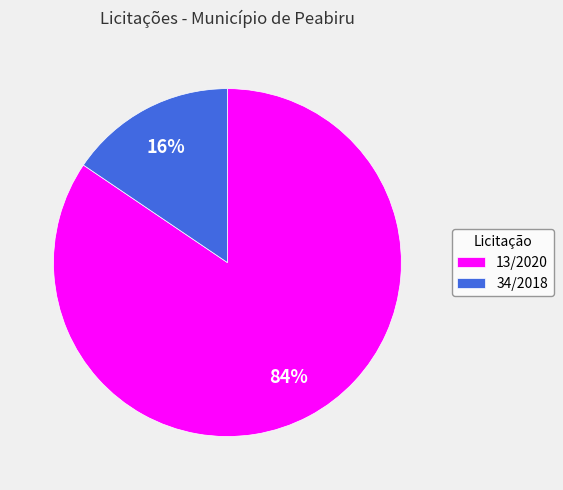

Which slice represents more than half of the pie?

13/2020